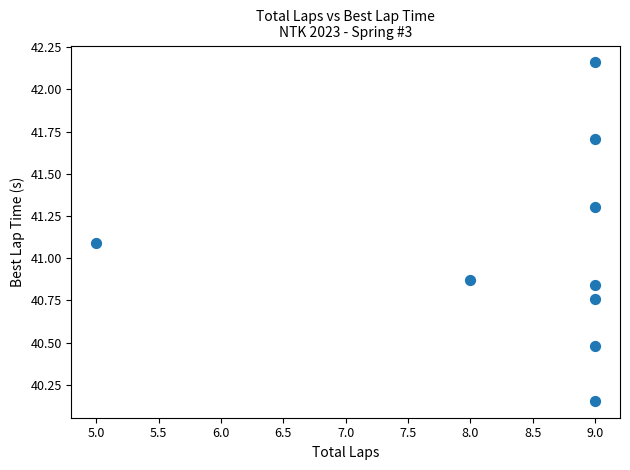

What Y value in the scatter plot is closest to 41?

41.1